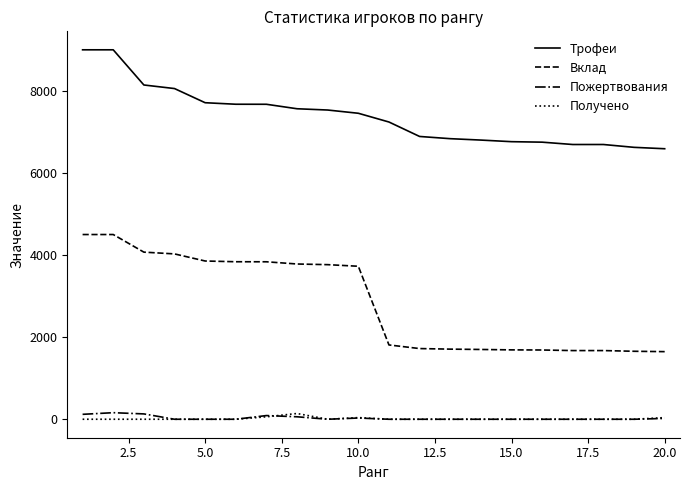

Which series has the widest spread of values?

Вклад